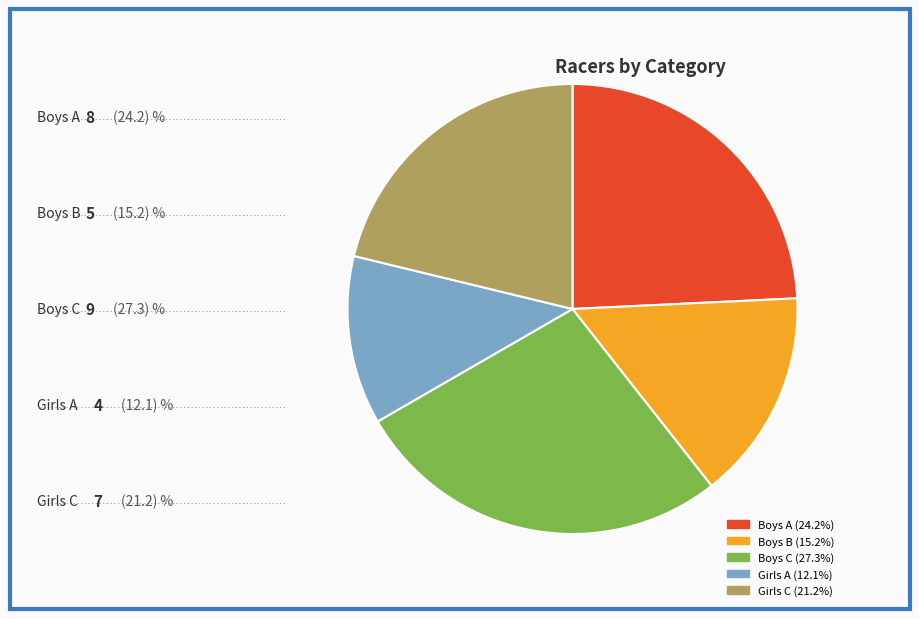

True or false: Girls C accounts for 21% of the total.

True